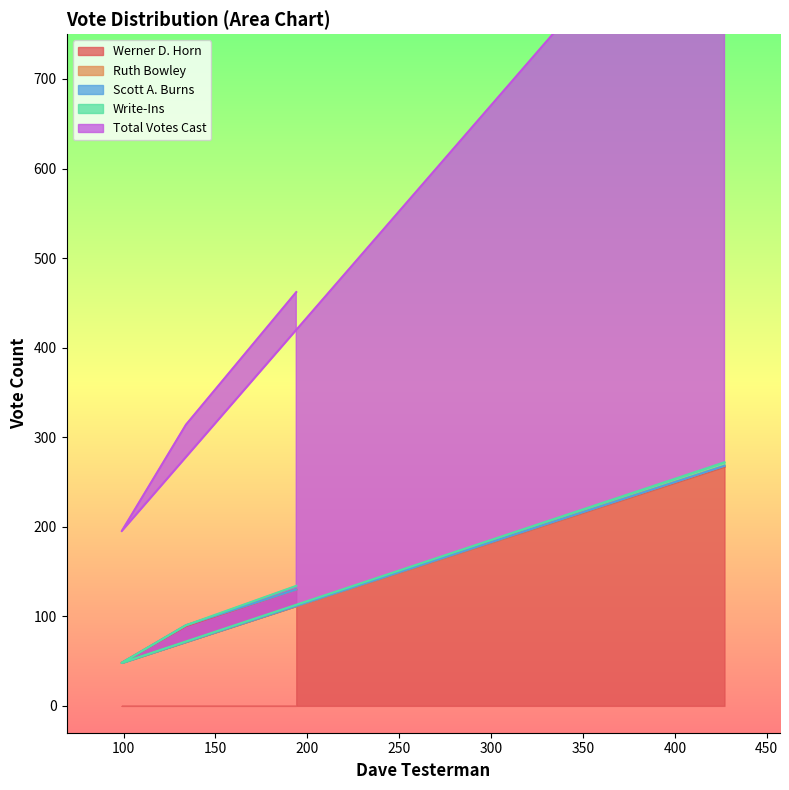

Is it true that Ruth Bowley equals 0 at 99?

True